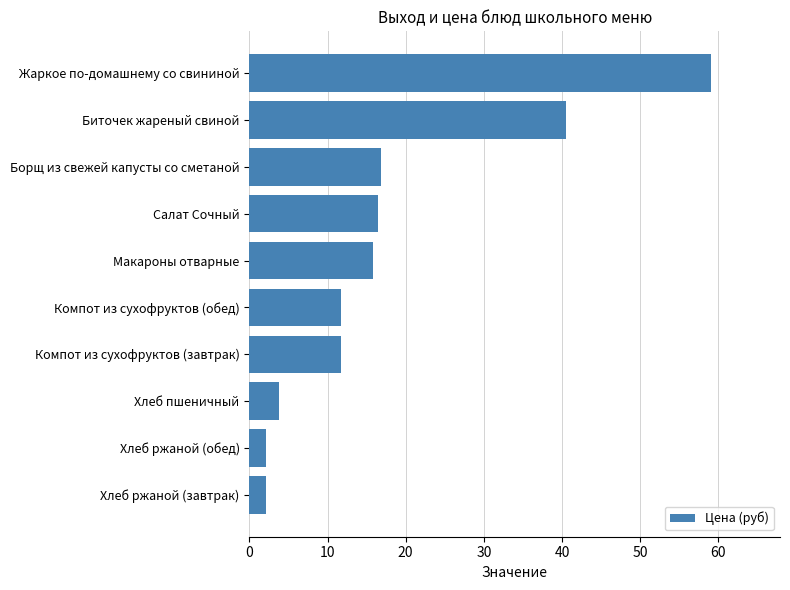

What is the sum of all values?

180.1